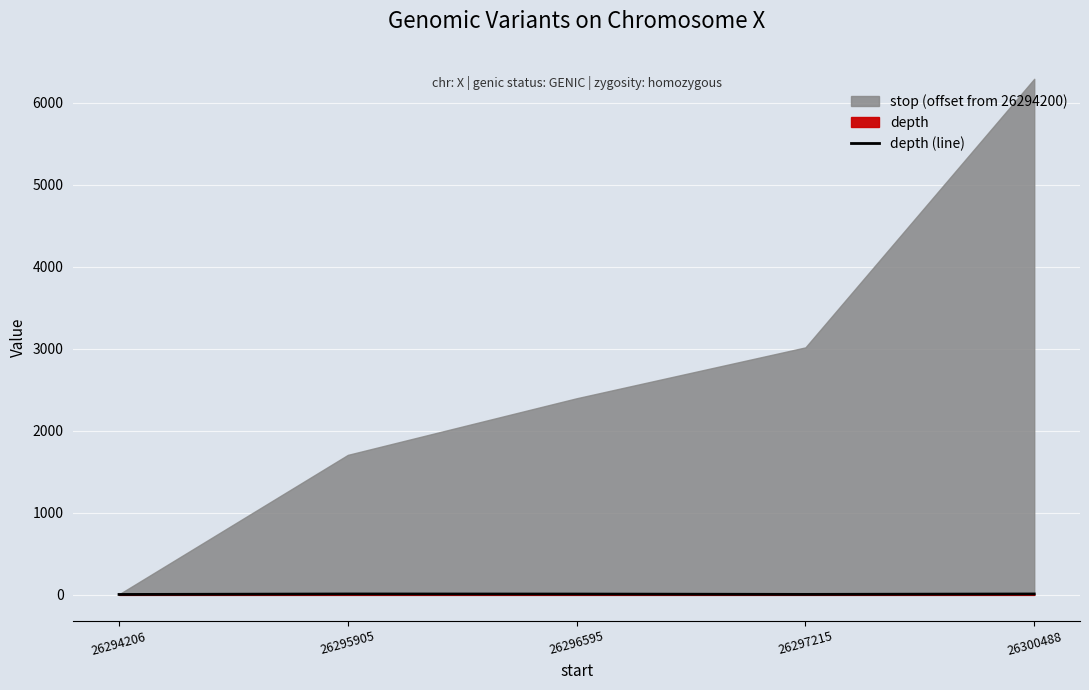

Between 26300488 and 26294206, which is larger?

26300488